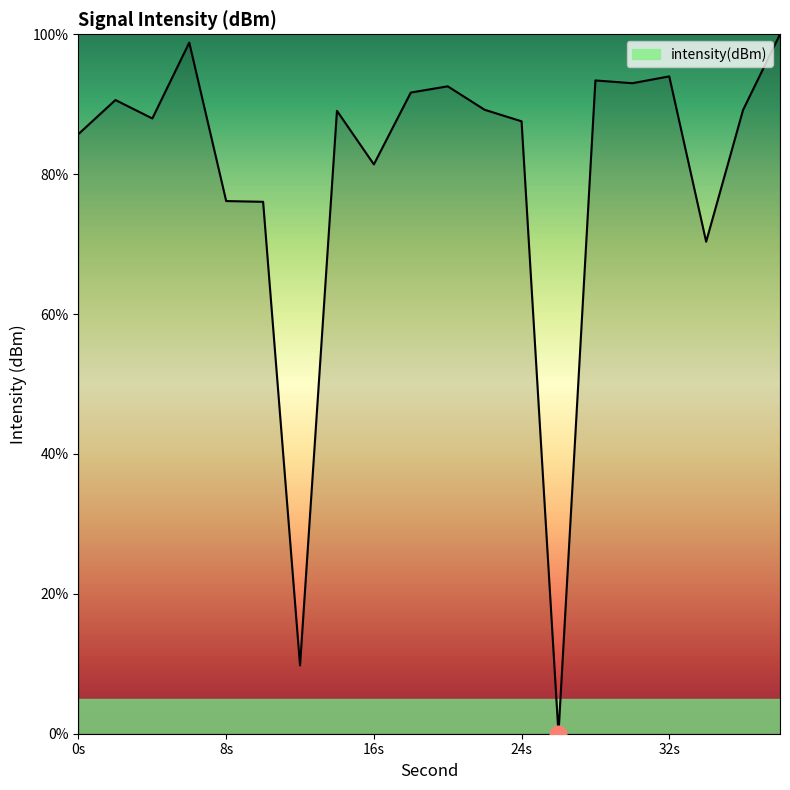

What is the difference between the maximum and minimum values?

100.0